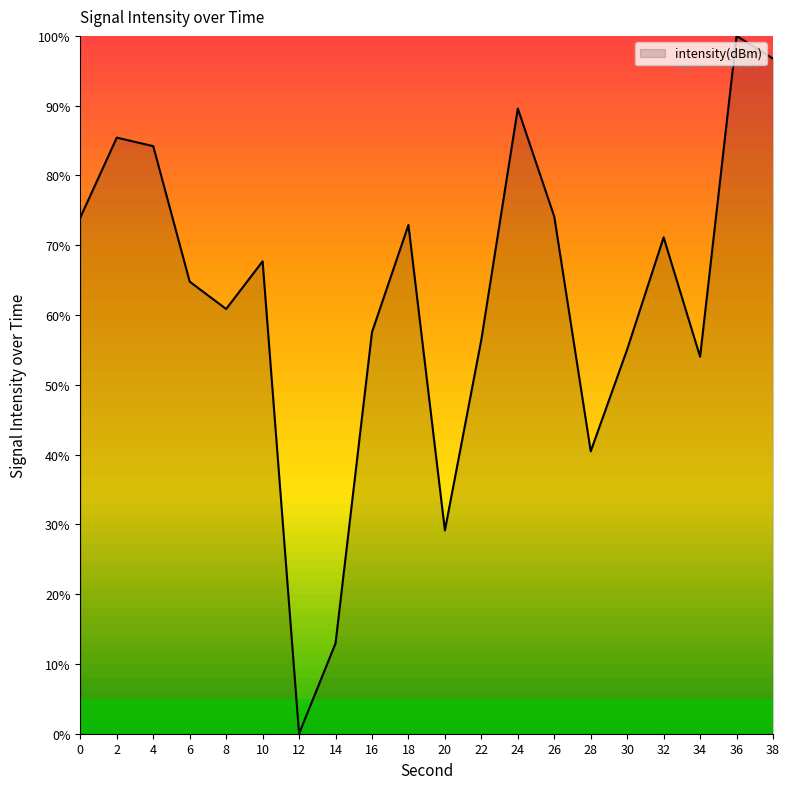

The chart shows a value of 80.3 at 8. True or false?

False